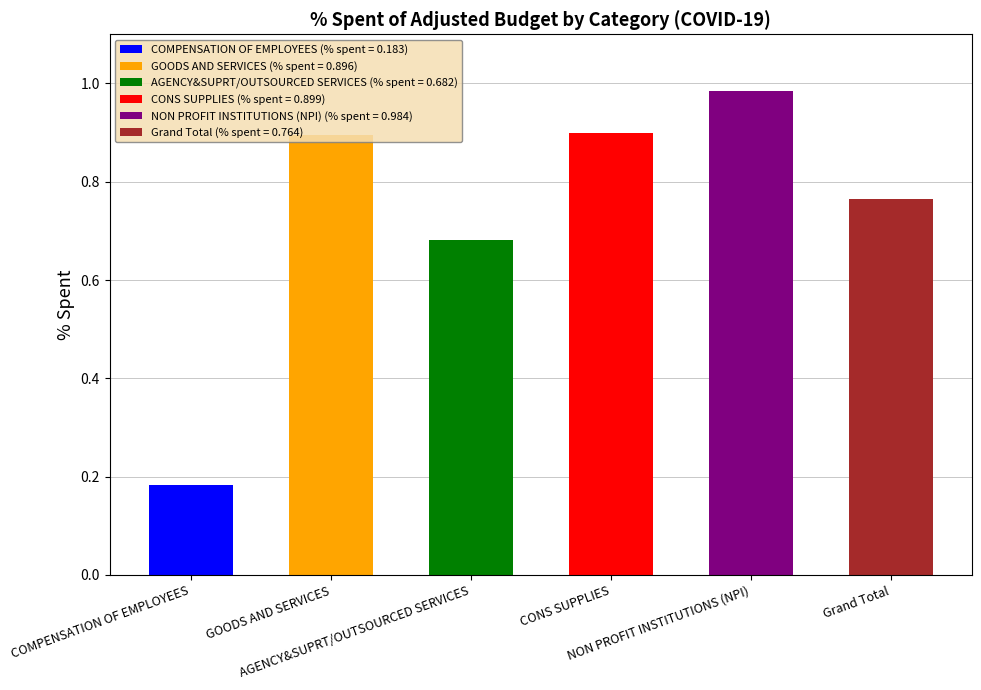

What is the approximate value at CONS SUPPLIES?

0.9